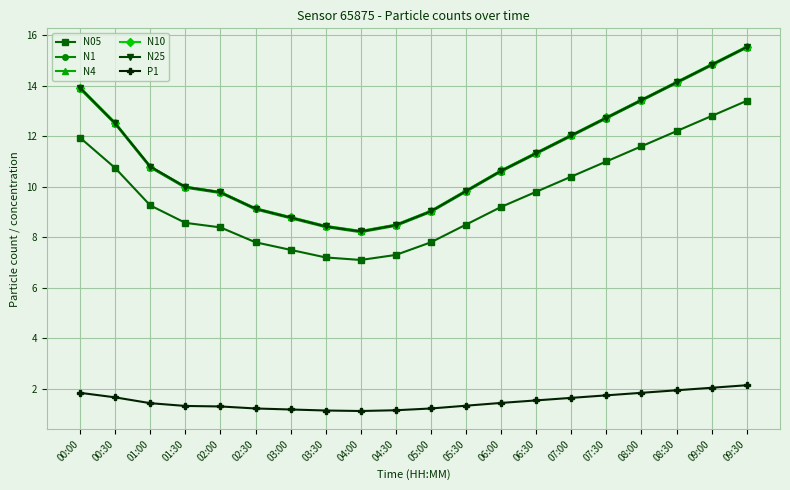

What position from the right is 05:30?

9